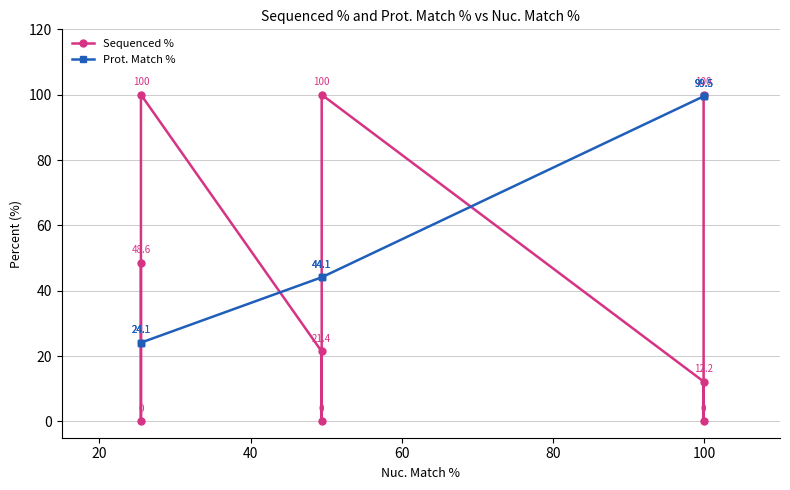

In Sequenced %, how many points are higher than both neighbors (excluding endpoints)?

2